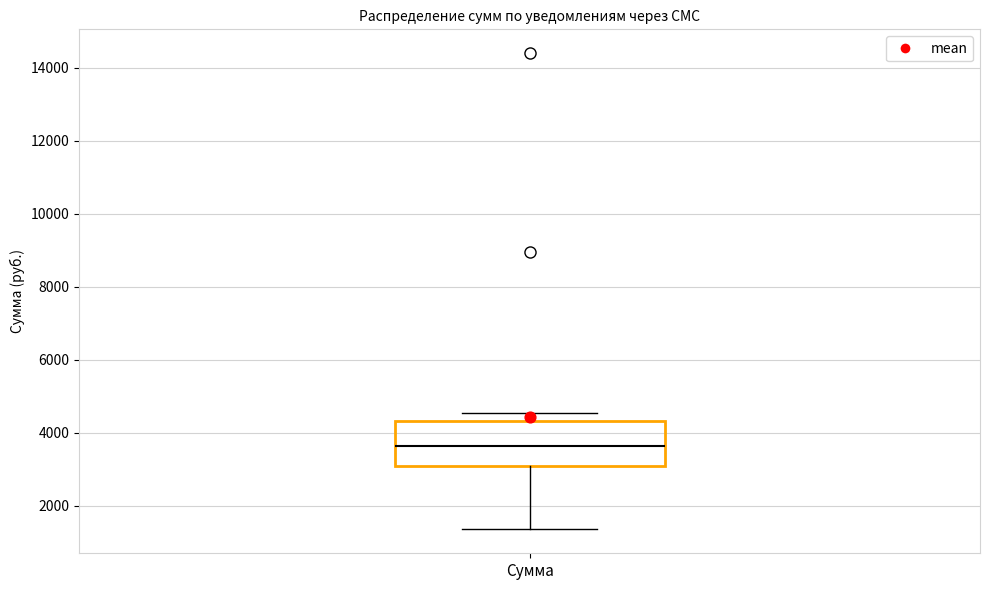

Where does the median line of the box for Сумма sit on the y-axis? The values are not printed on the chart, so give them approximately, as read against the axis.

3600